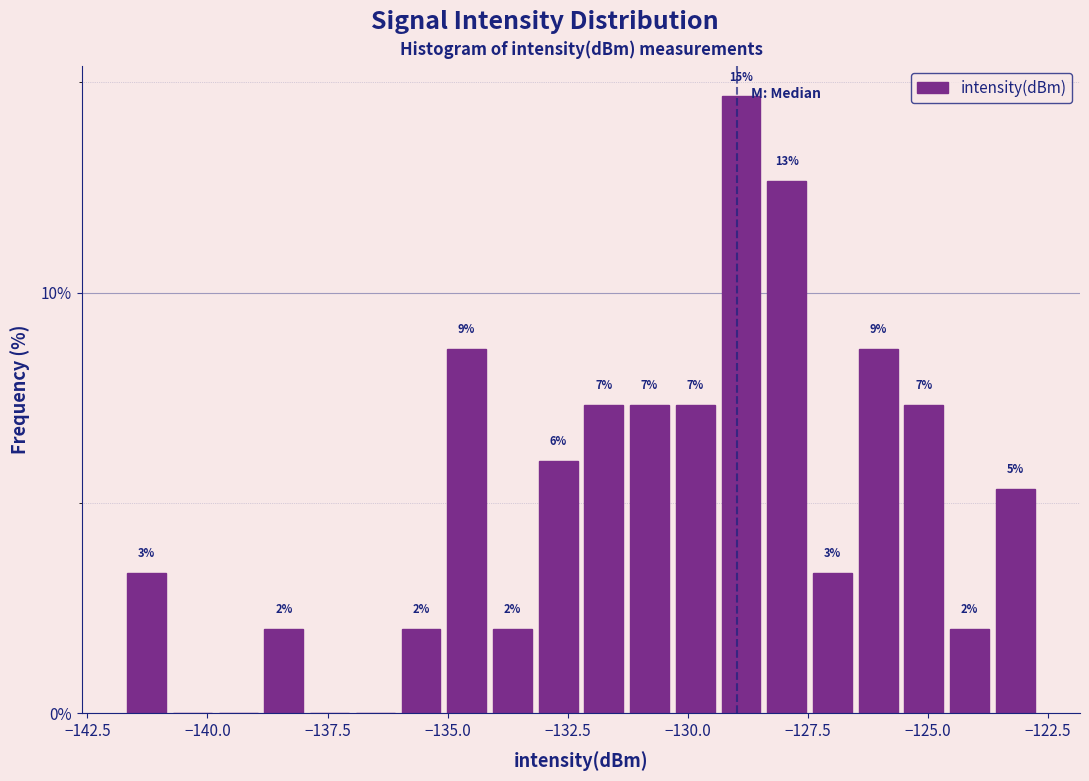

Around what value on the x-axis is the tallest bar? Give the approximate position of its centre, as read against the axis.

-129.0